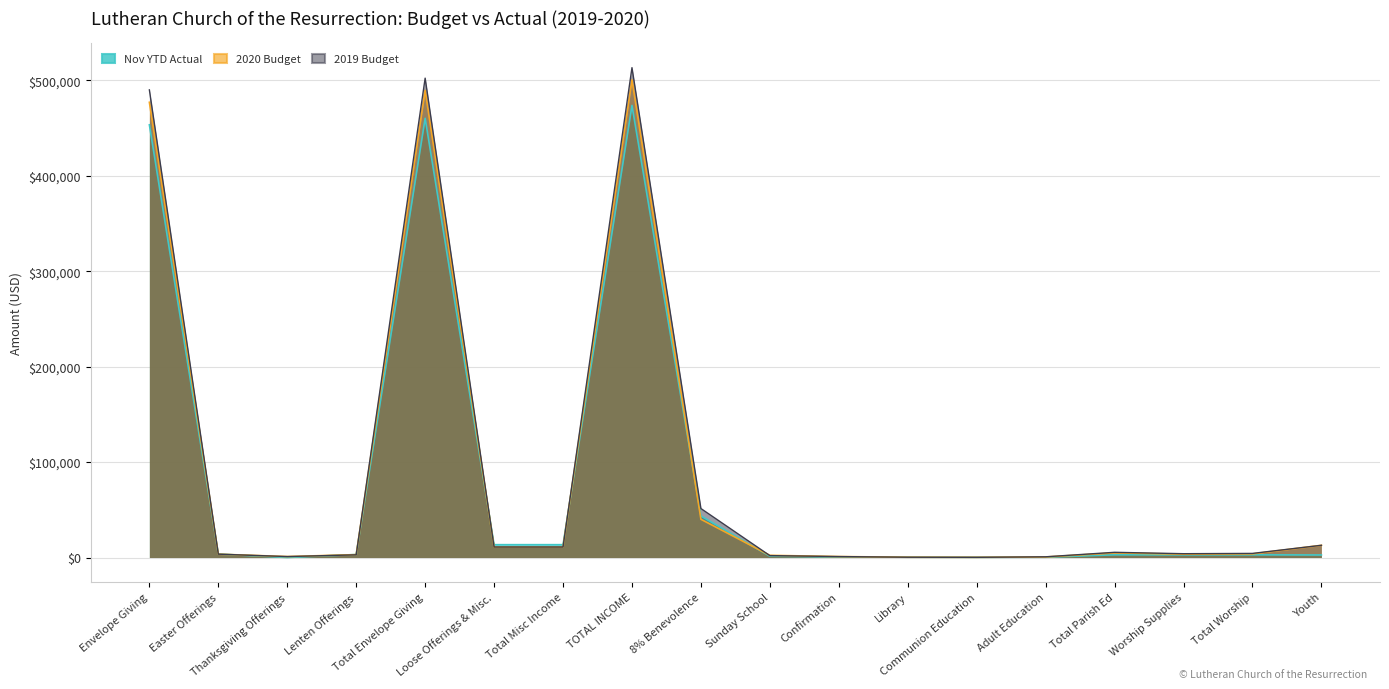

What is the difference between the Nov YTD Actual values at Communion Education and Confirmation?

394.6